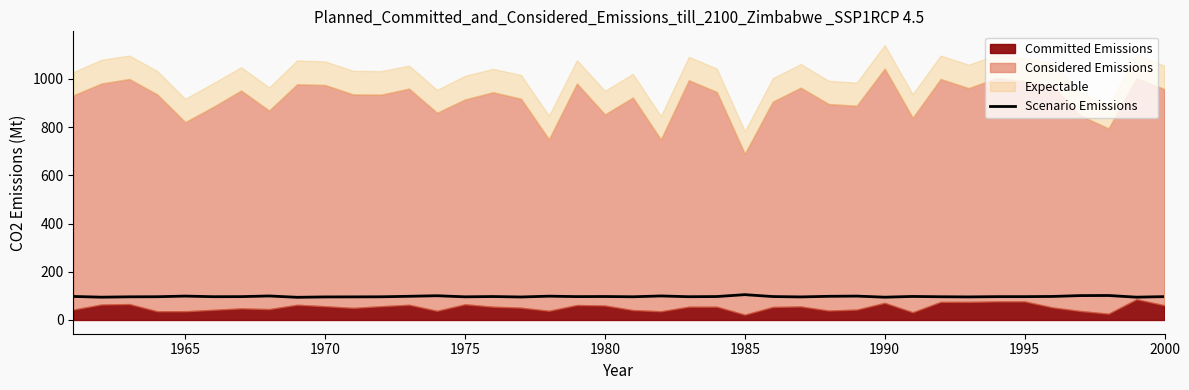

Is it true that Scenario Emissions equals 96.1 at 1975?

True